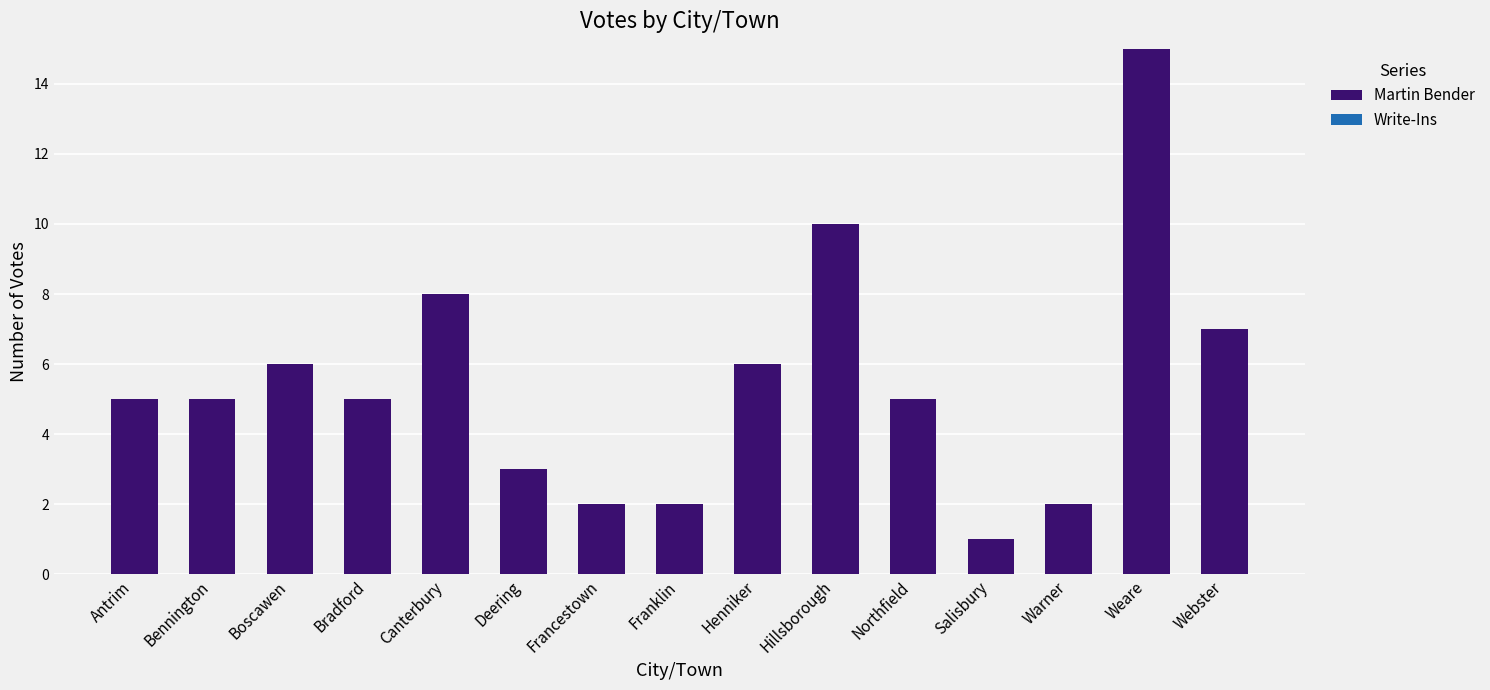

What is the difference between the values at Deering and Webster?

4